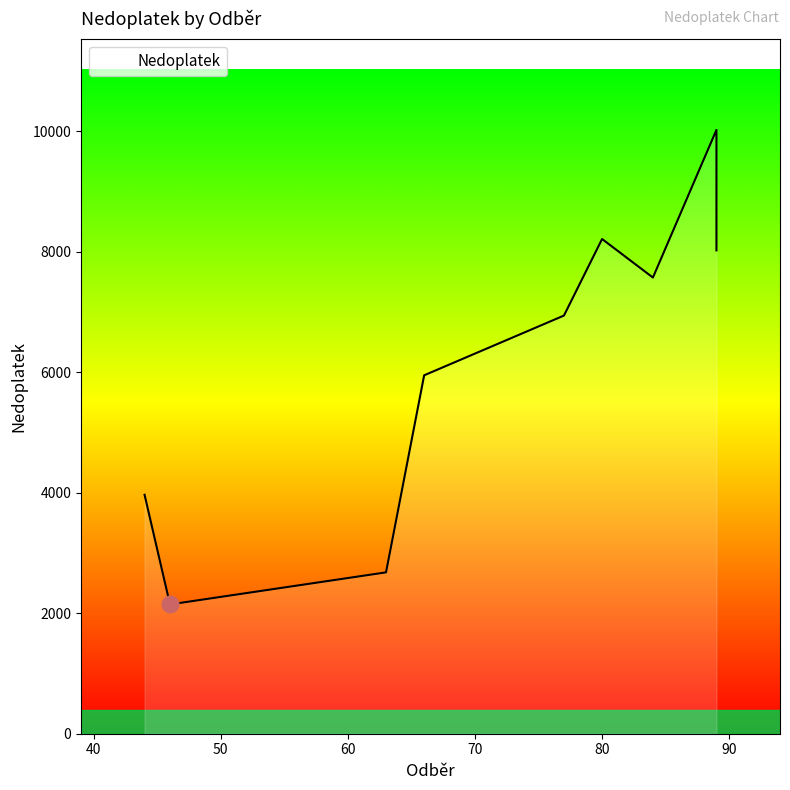

Read the value at 80.

8210.0